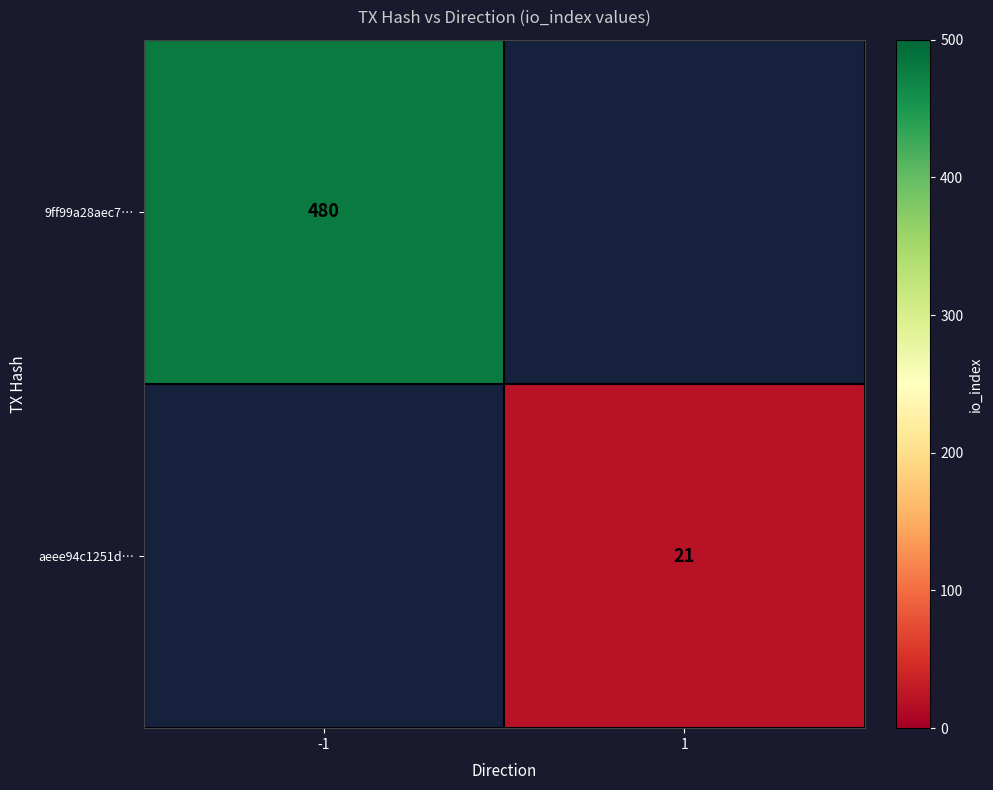

True or false: 9ff99a28aec7… has a value of 263.9 at -1.

False